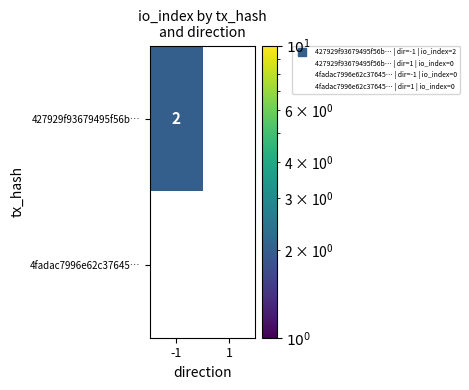

Which series has the widest spread of values?

427929f93679495f56b…